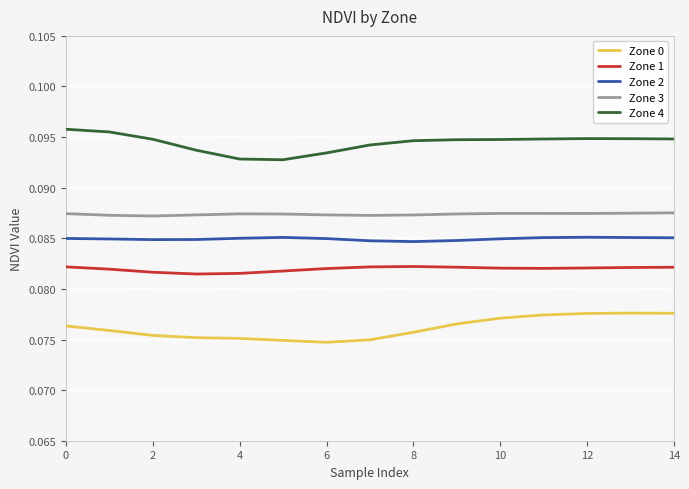

Is it true that Zone 1 equals 0.0 at 12?

False